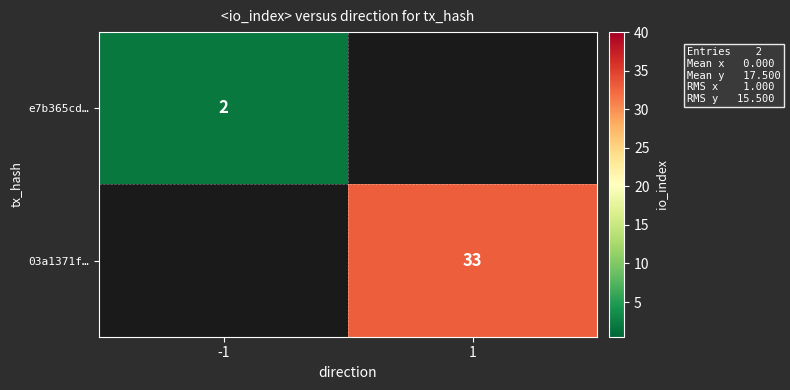

True or false: 03a1371f… has a value of 10 at 1.

False